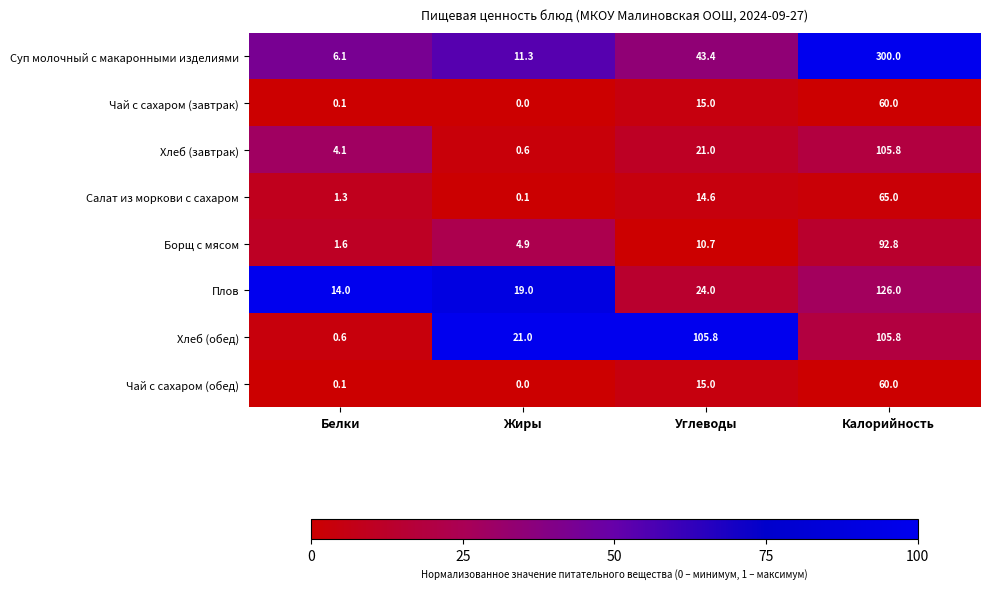

The value of Хлеб (обед) at Белки is 0.6. True or false?

True